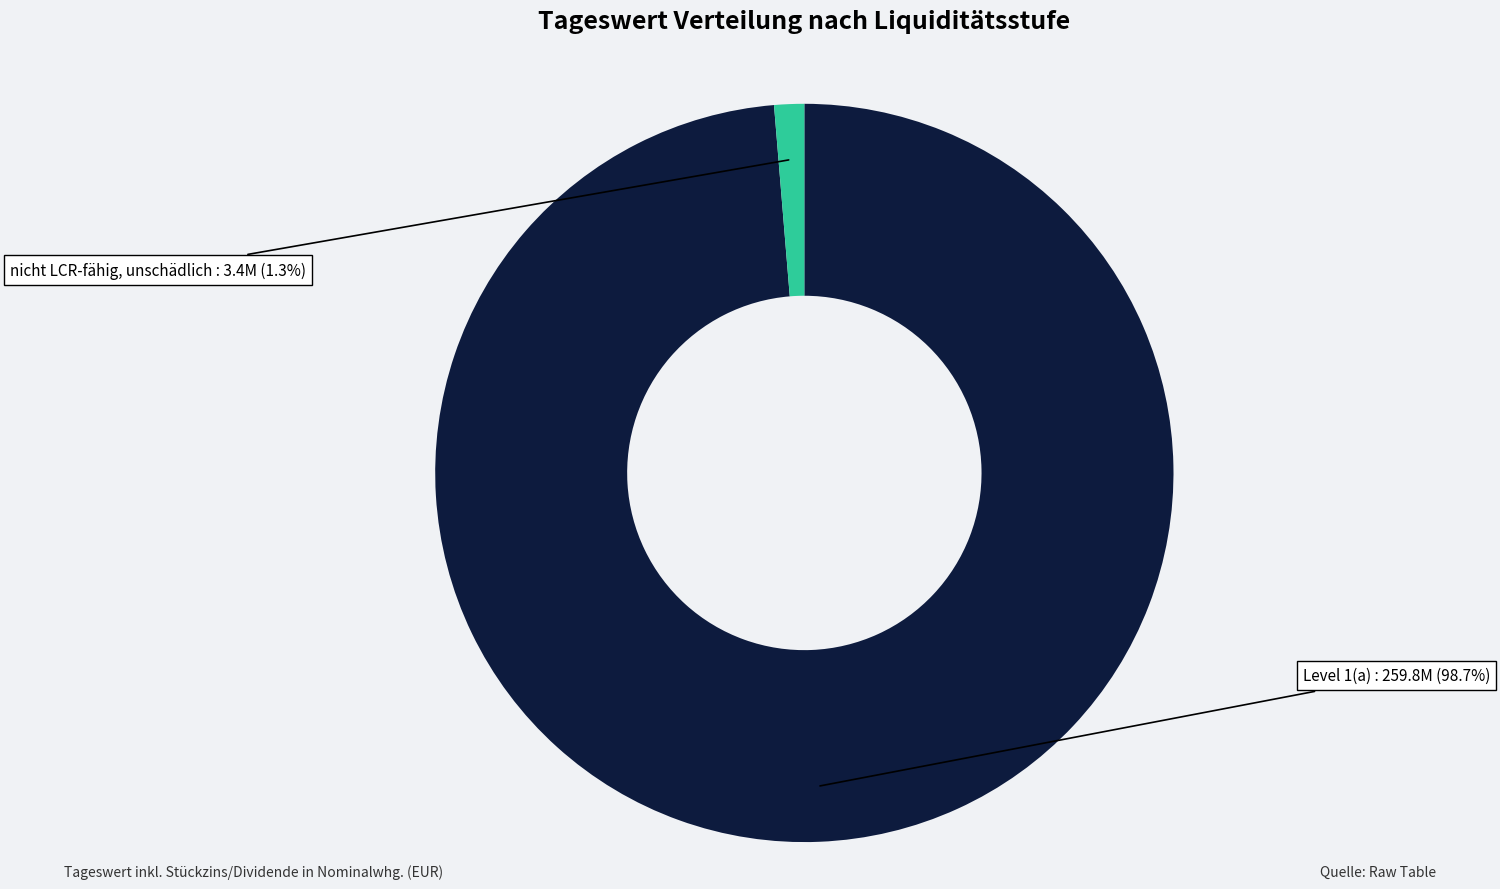

To the nearest percent, what is the difference between the Level 1(a) and nicht LCR-fähig, unschädlich slice percentages?

97%